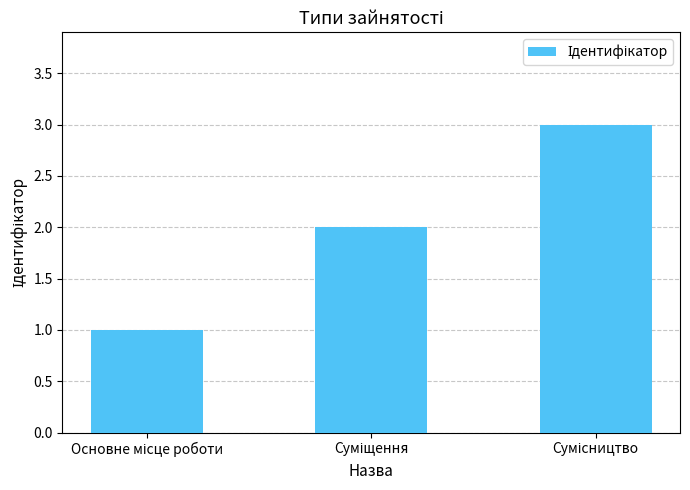

What is the minimum value shown in the chart?

1